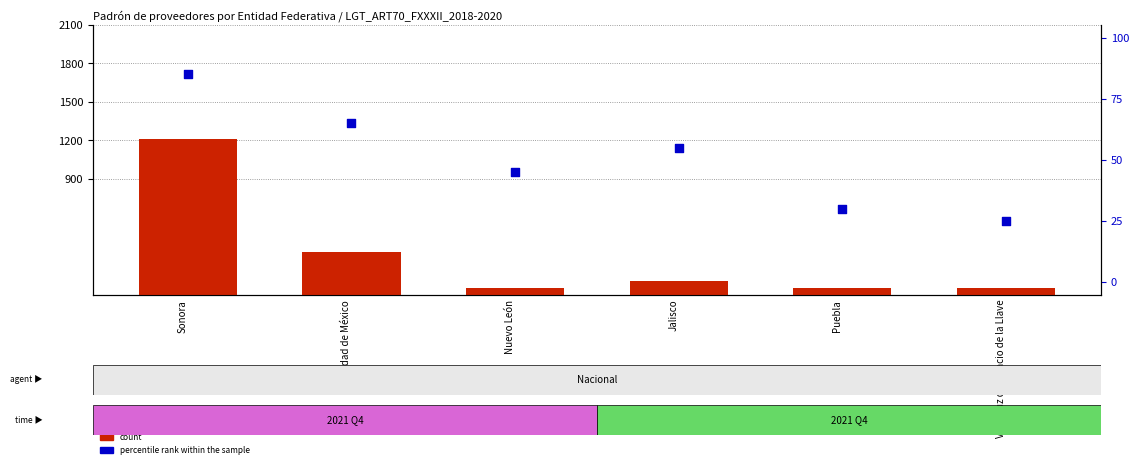

At which category is the sum across all series the highest?

Sonora